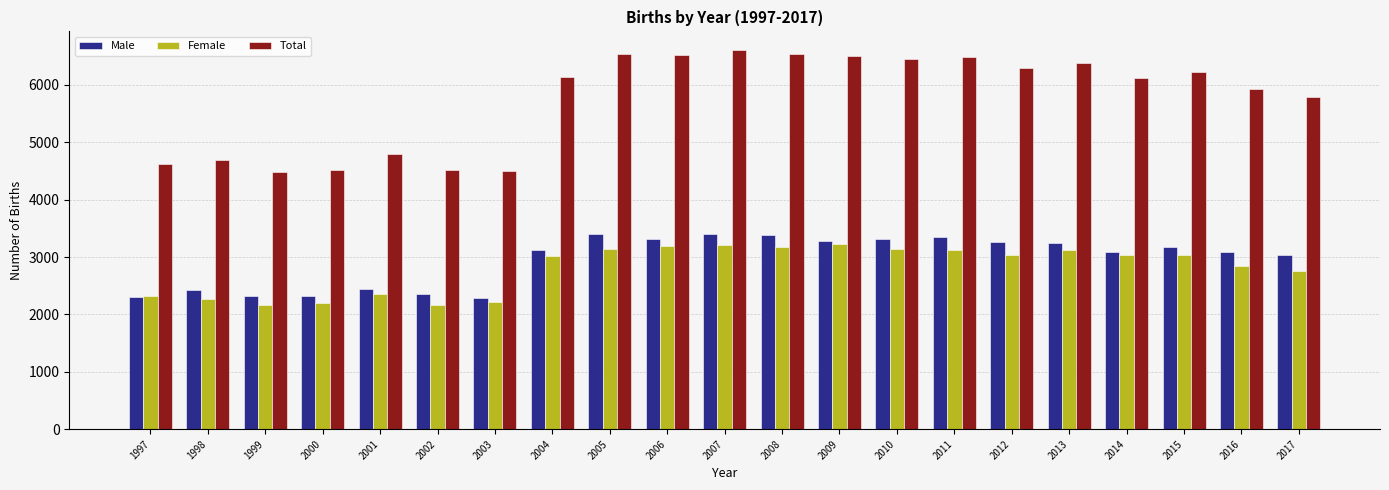

What is the value of the Male bar at the 21st from the left?

3035